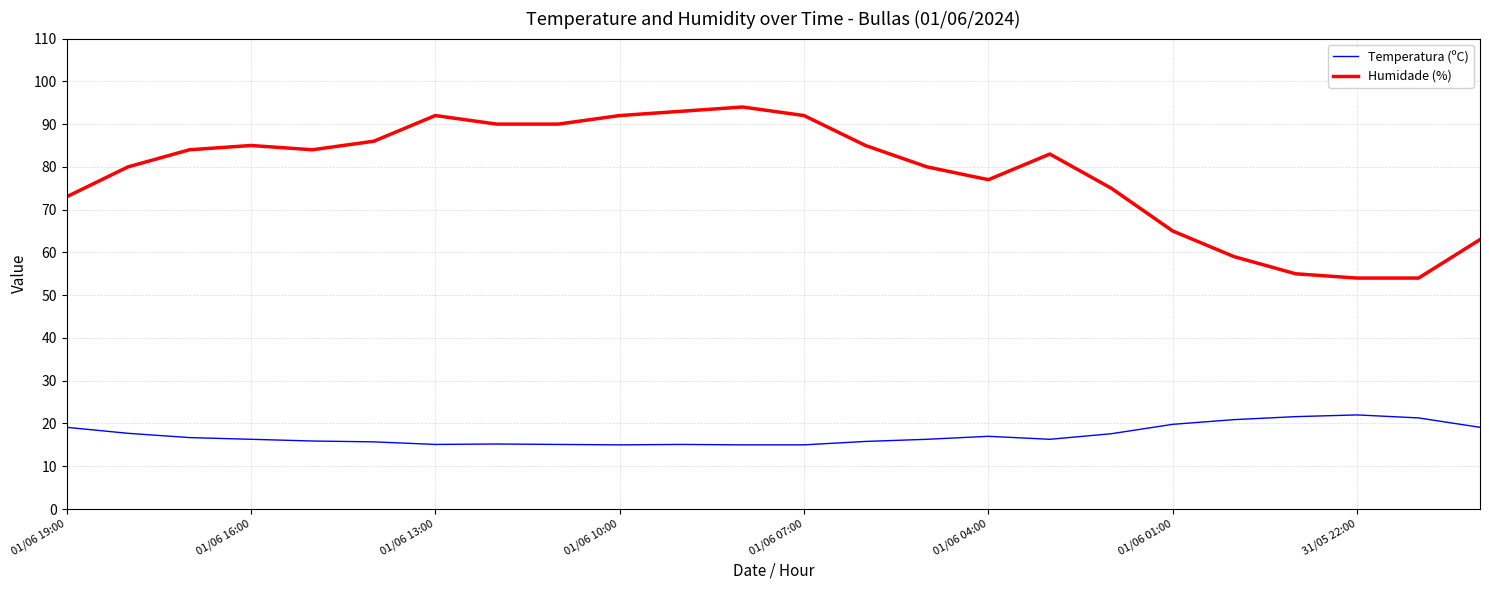

Which series has the largest range (max minus min)?

Humidade (%)